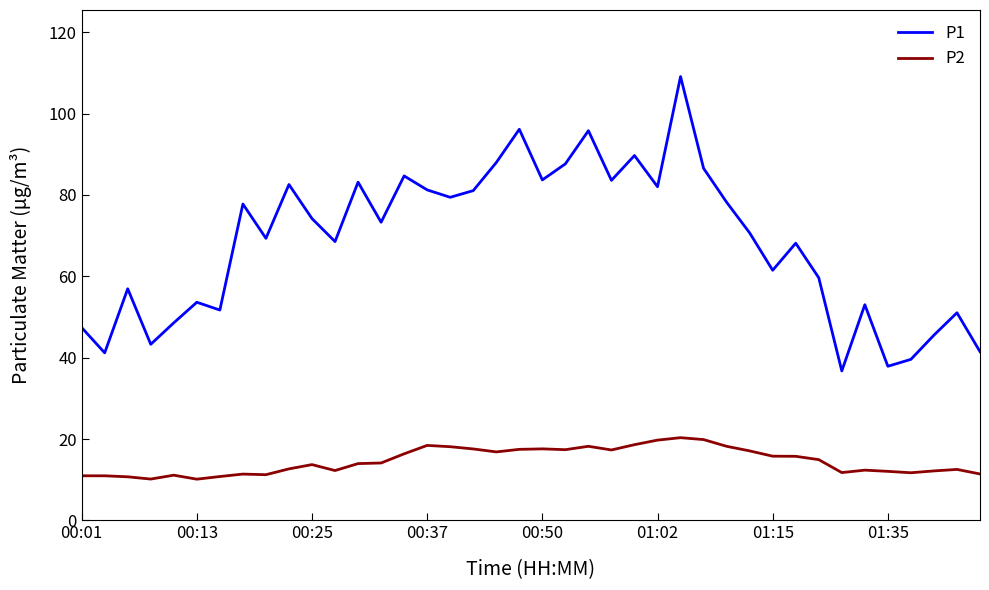

What is the maximum value shown in the chart?

109.1